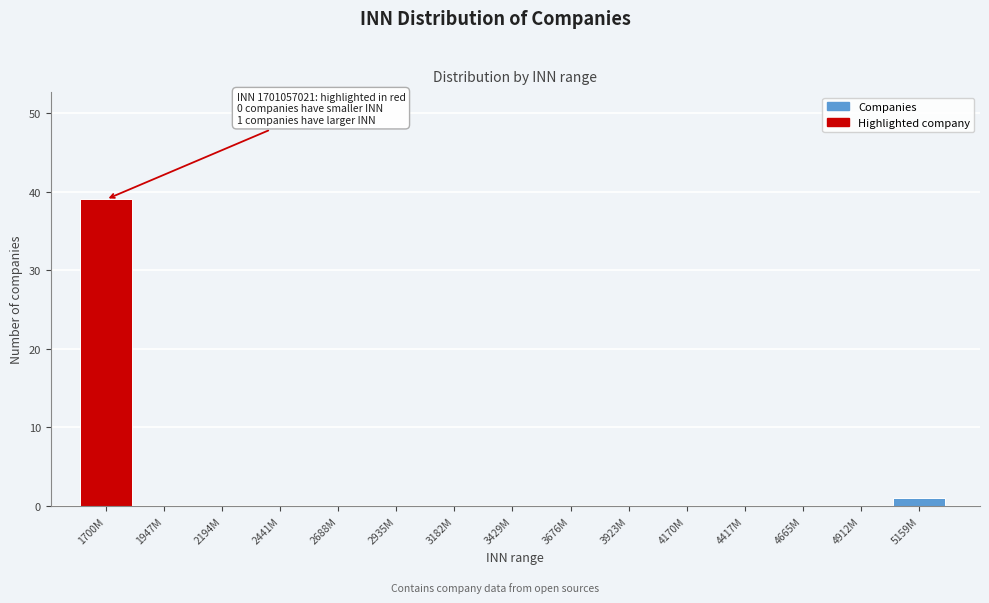

Reading left to right, extract all data points from this chart.

1700M=39	1947M=0	2194M=0	2441M=0	2688M=0	2935M=0	3182M=0	3429M=0	3676M=0	3923M=0	4170M=0	4417M=0	4665M=0	4912M=0	5159M=1